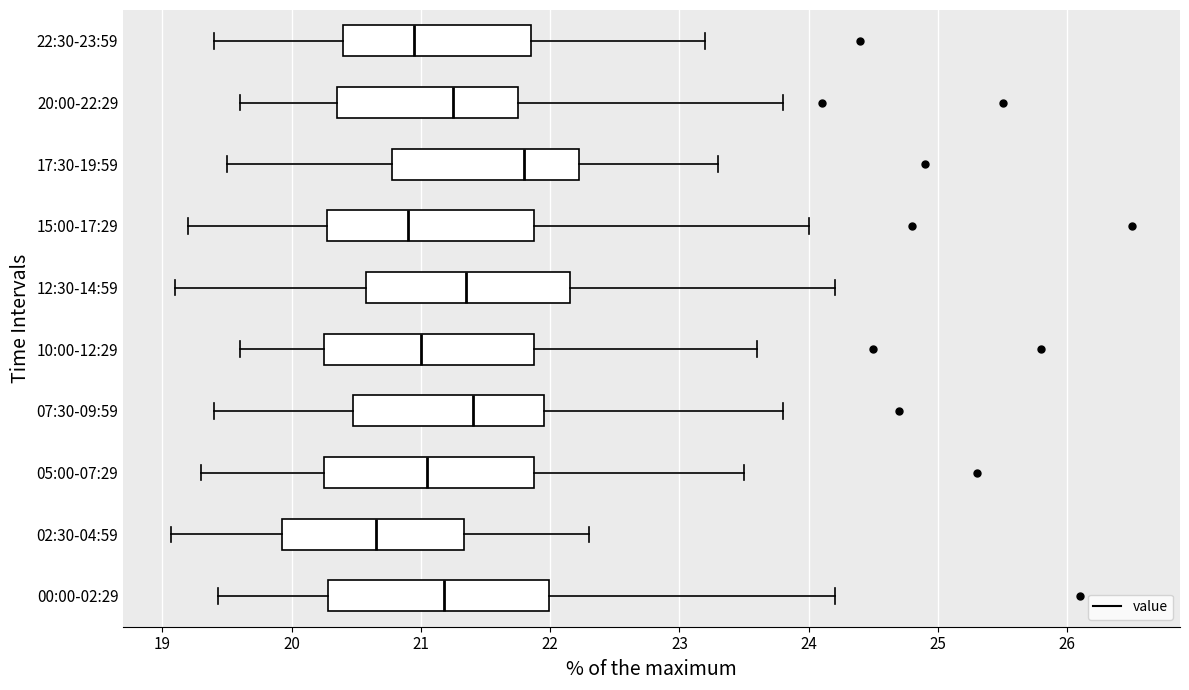

Where does the median line of the box for 17:30-19:59 sit on the x-axis? The values are not printed on the chart, so give them approximately, as read against the axis.

21.8